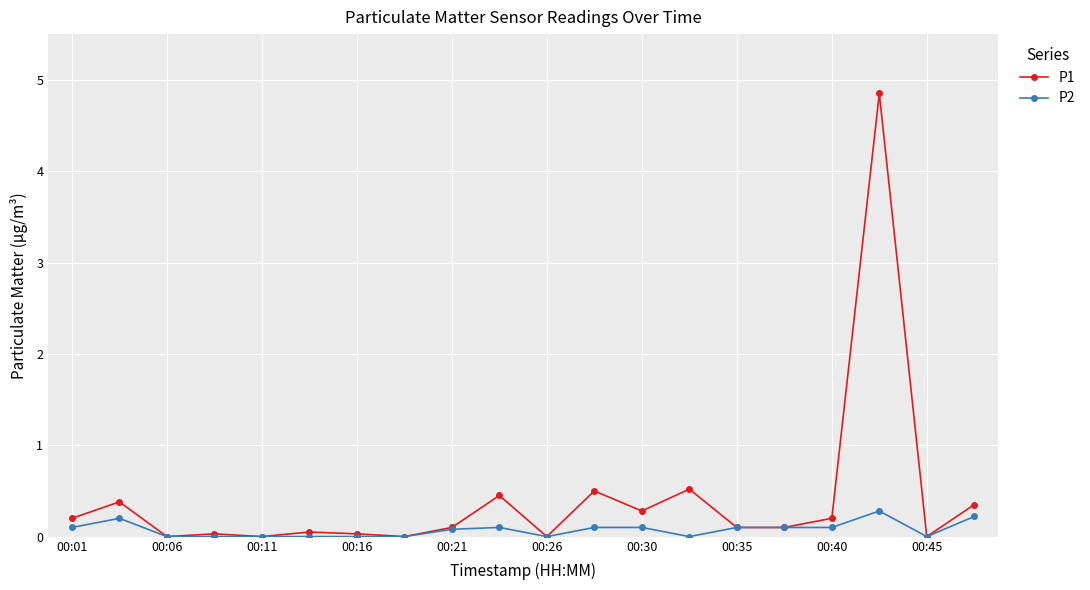

Which series has the largest range (max minus min)?

P1